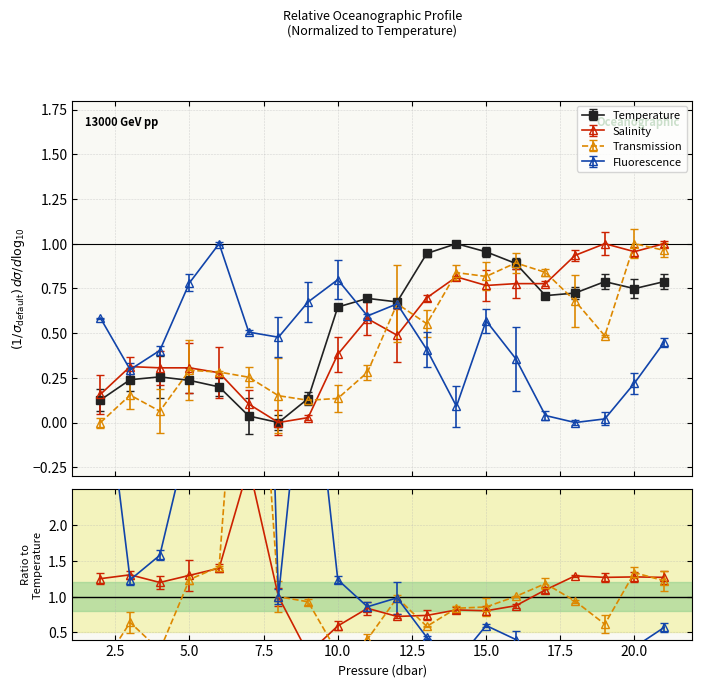

What is the difference between the Salinity values at 17 and 3?

0.5